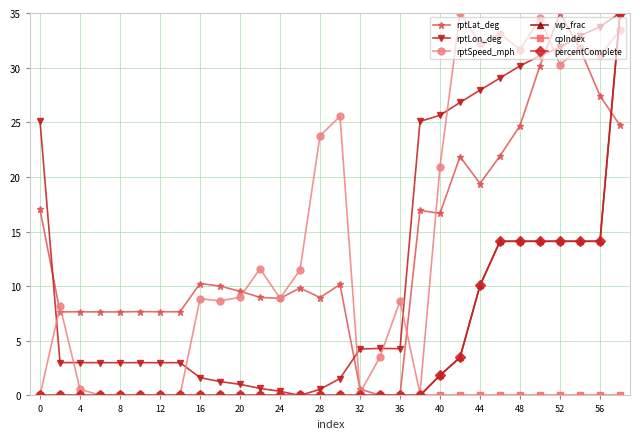

In rptLat_deg, how many points are lower than both neighbors (excluding endpoints)?

6